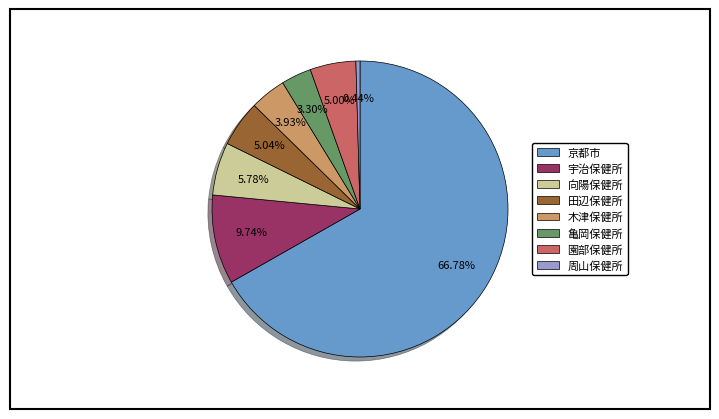

What is the majority slice?

京都市